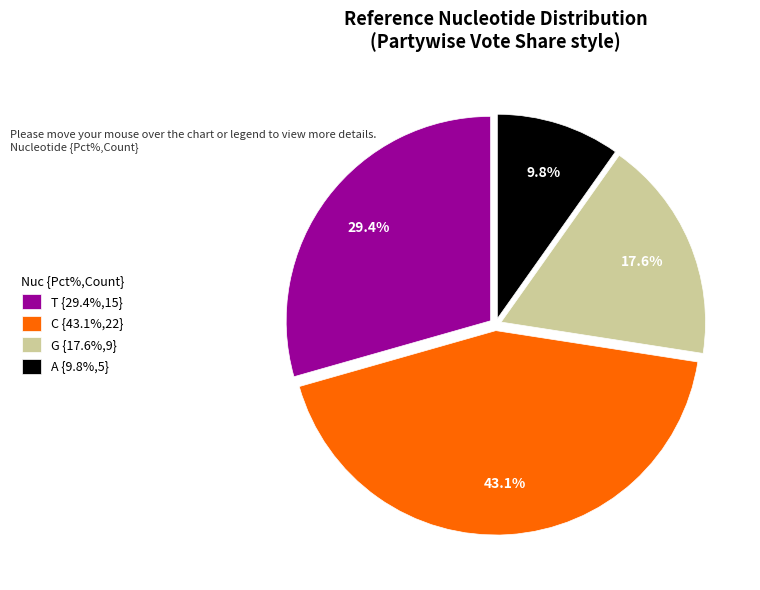

What percentage is the G slice, to the nearest percent?

18%